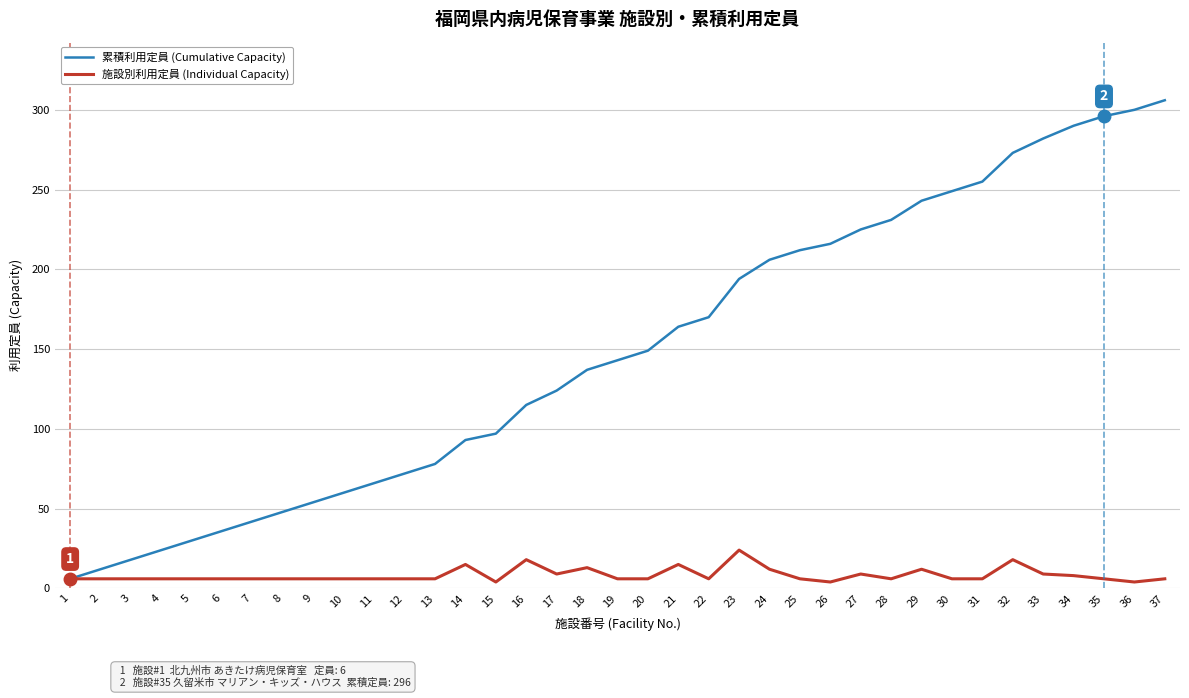

Between 22 and 32, which series saw the biggest shift?

累積利用定員 (Cumulative Capacity)